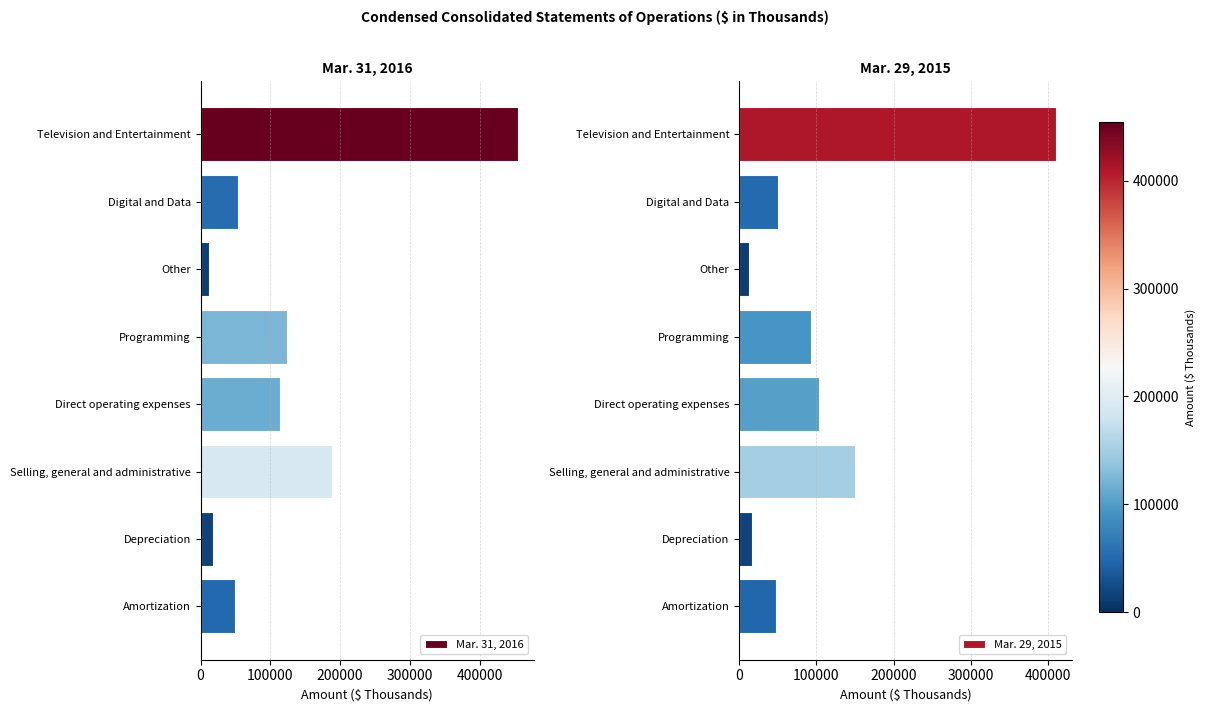

List the series in order of their peak value, highest first.

Mar. 31, 2016, Mar. 29, 2015